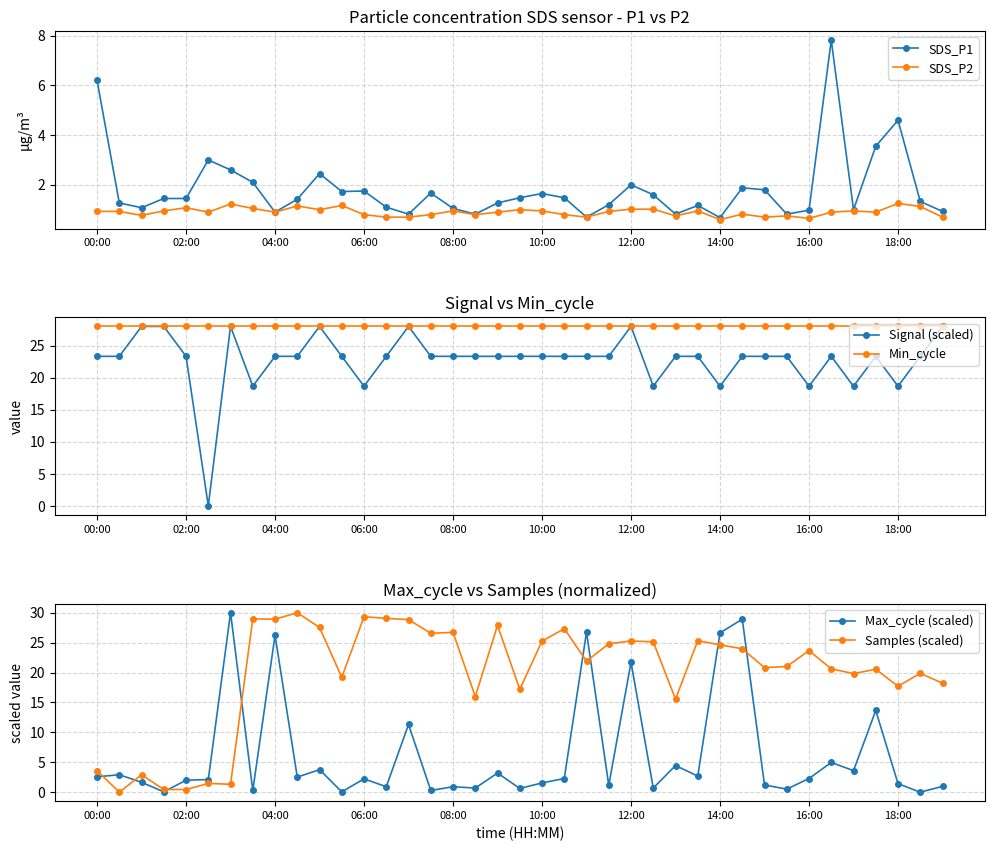

The value of SDS_P2 at 04:00 is 0.9. True or false?

True